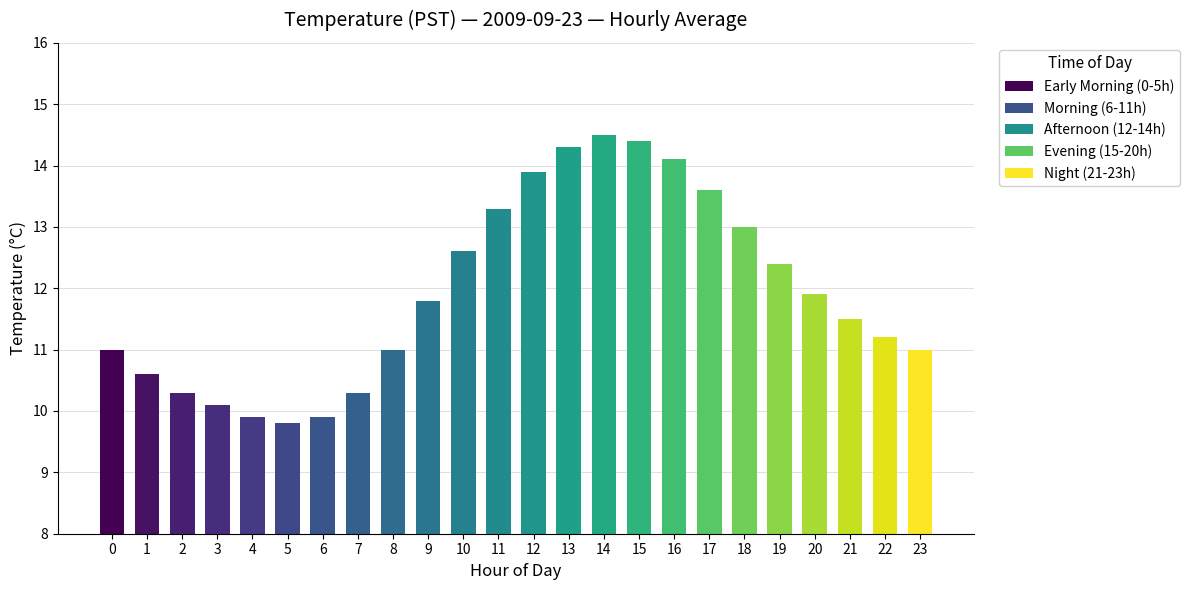

Which label corresponds to the smallest value in the chart?

5